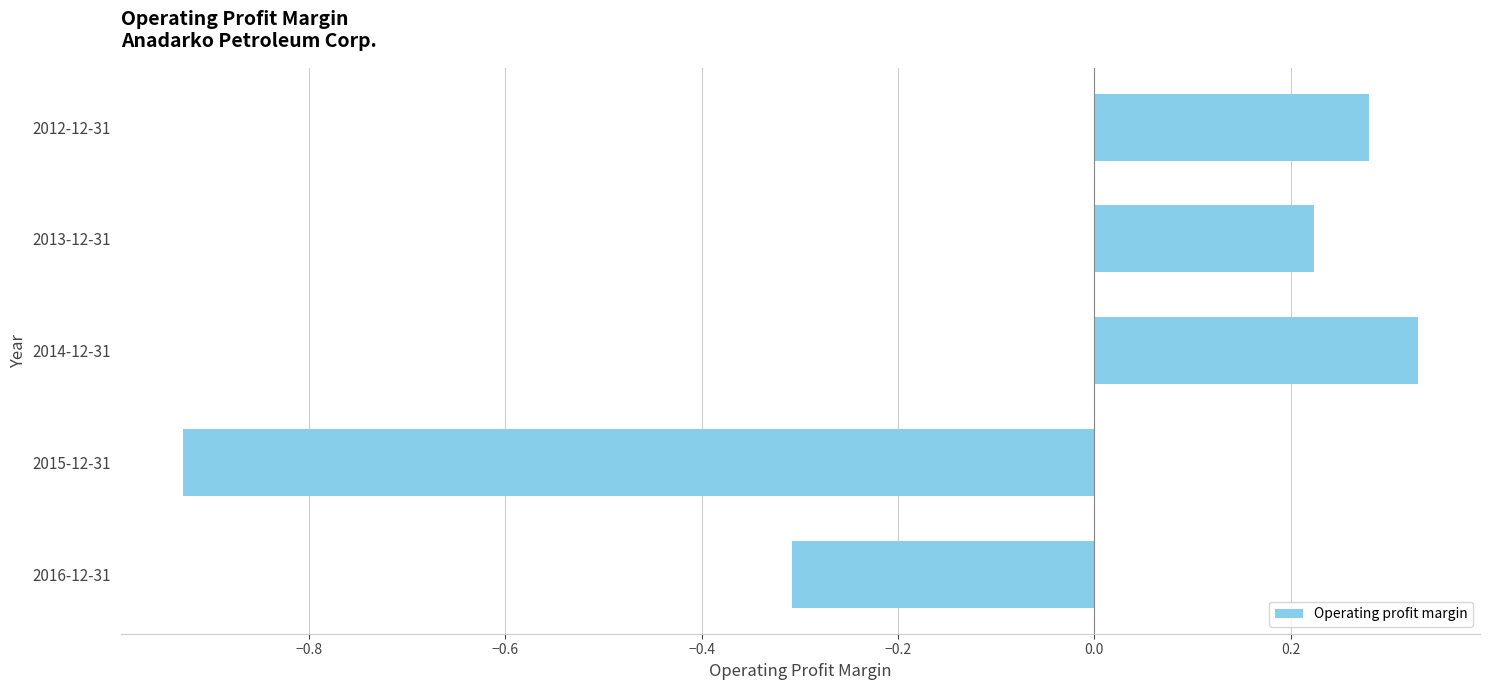

At which label is the value closest to 0?

2013-12-31